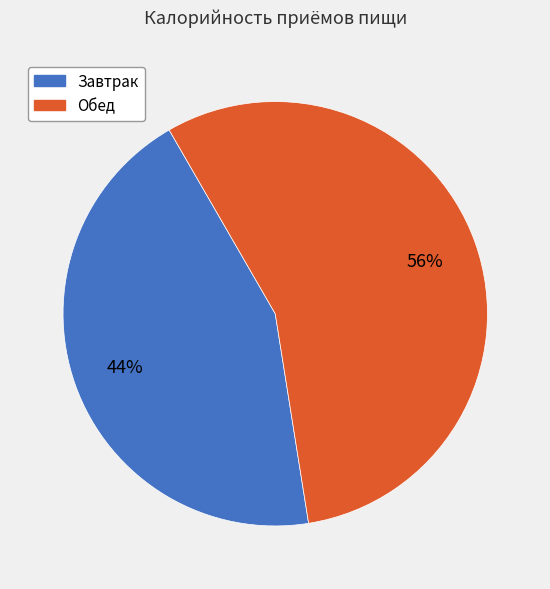

To the nearest percent, what is the average slice percentage?

50%